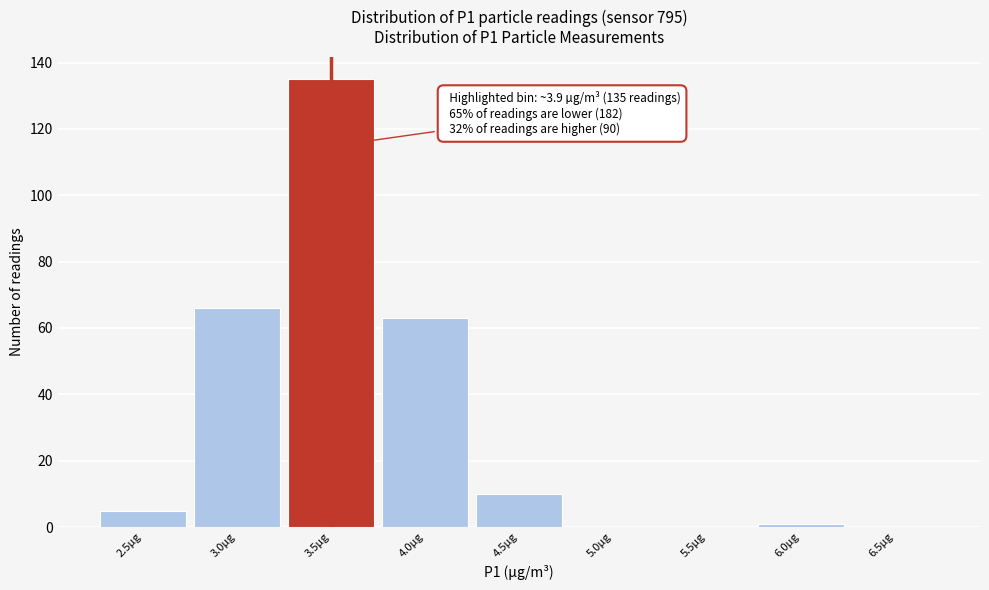

Reading left to right, list all the values displayed in this chart.

2.5µg=5	3.0µg=66	3.5µg=135	4.0µg=63	4.5µg=10	5.0µg=0	5.5µg=0	6.0µg=1	6.5µg=0